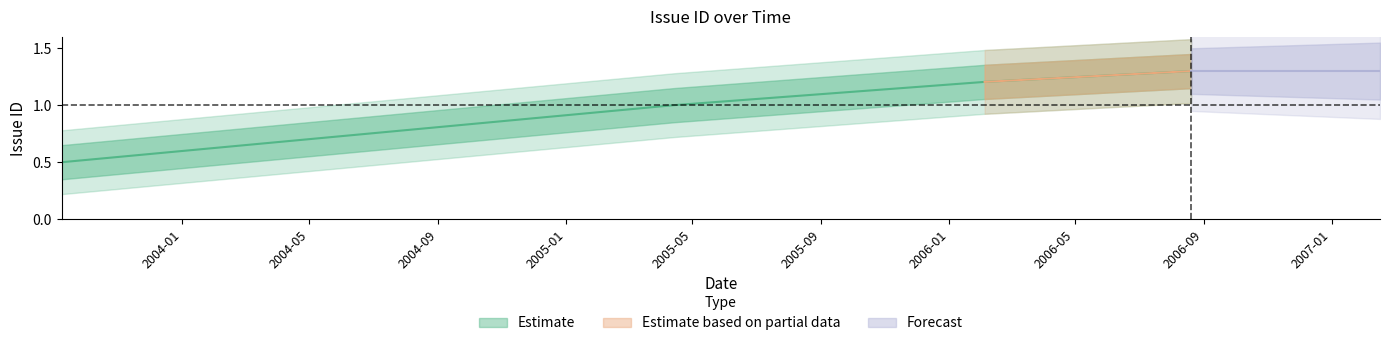

What is the difference between the values at 2006-08-20 and 2006-02-04?

0.1